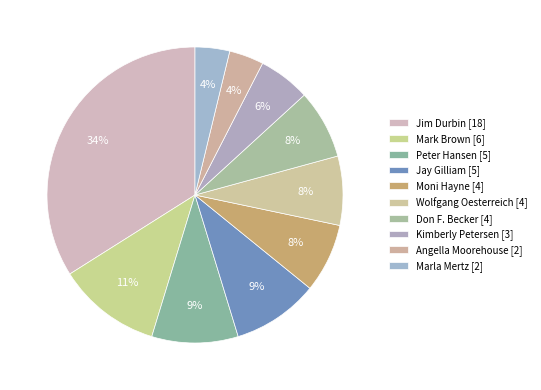

What percentage is the Jim Durbin slice, to the nearest percent?

34%